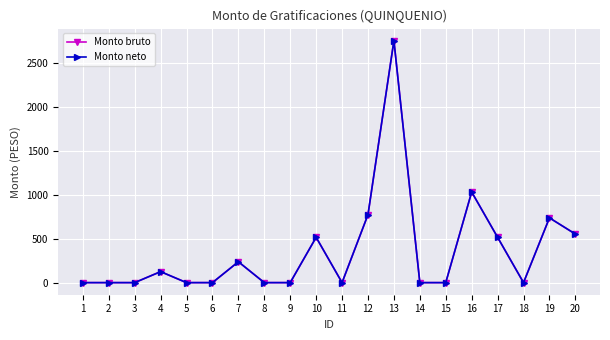

Is this an area chart (filled region under the line)?

No